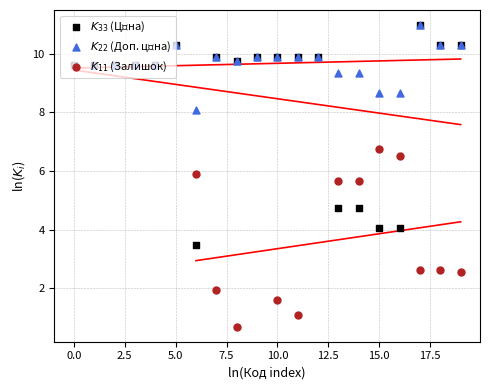

At which category is the sum across all series the highest?

17